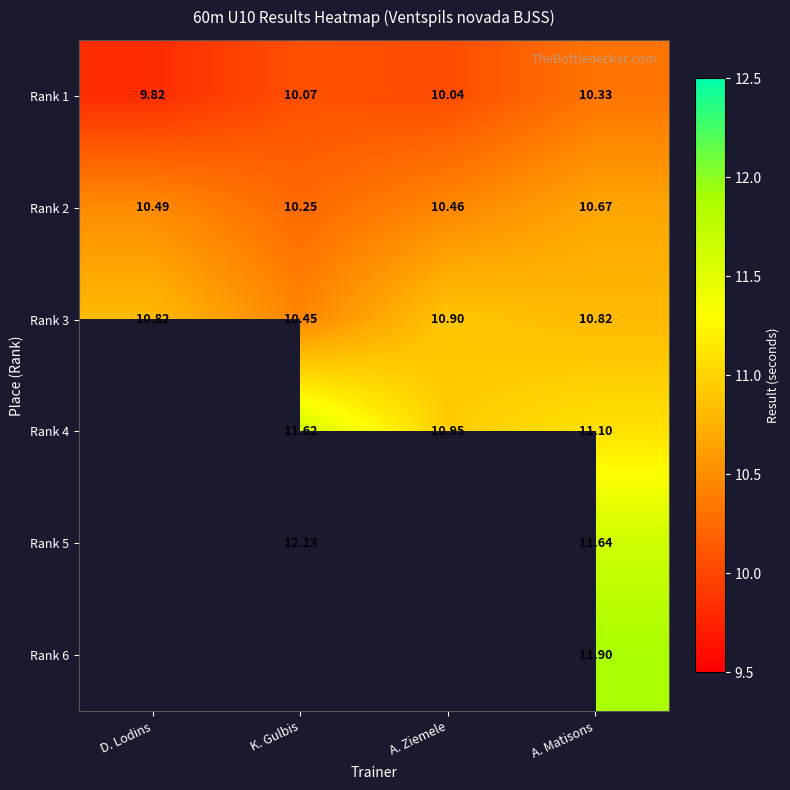

Rank the categories by Rank 1 value from lowest to highest.

D. Lodins, A. Ziemele, K. Gulbis, A. Matisons